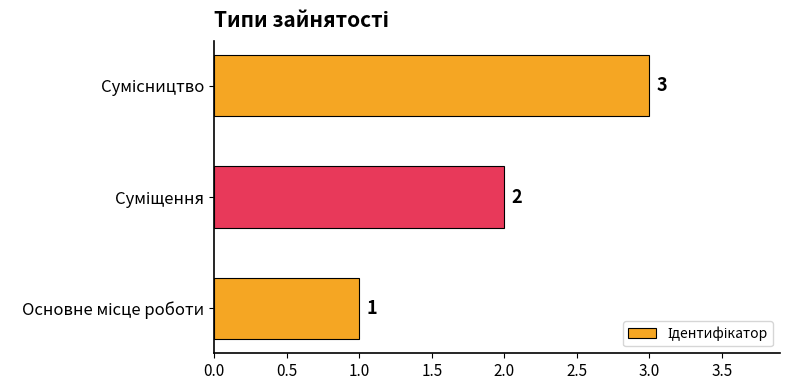

How many values are between 1 and 3?

3